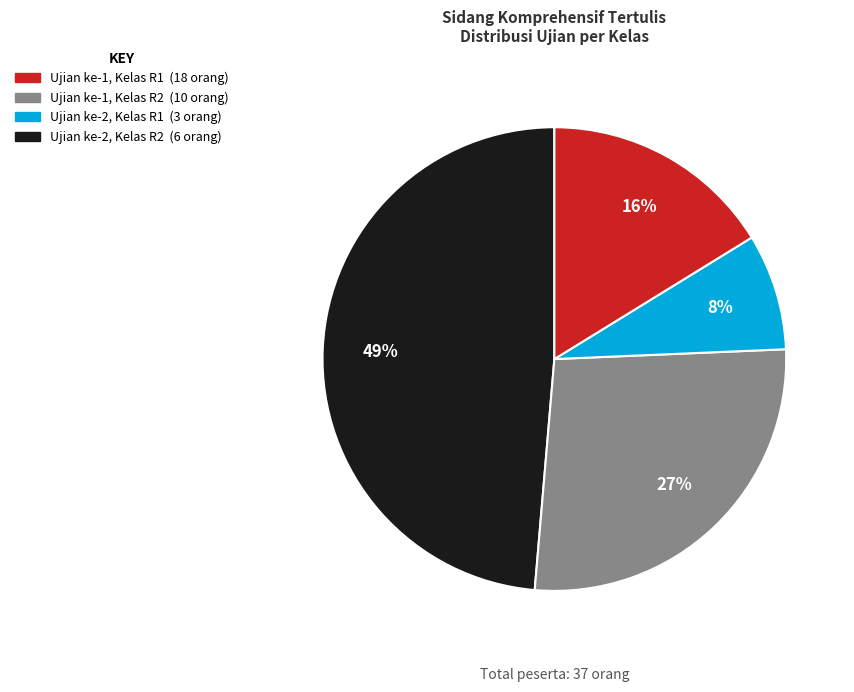

Count the number of slices in the pie.

4